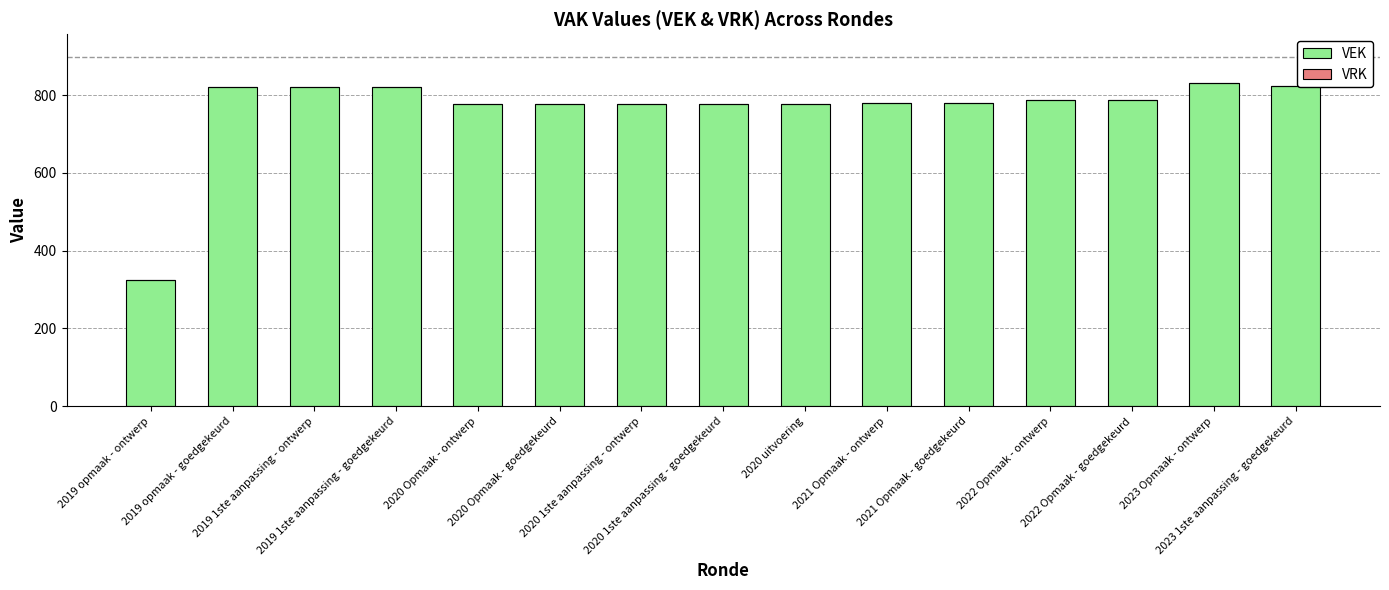

What is the value of the 14th bar from the left?

832